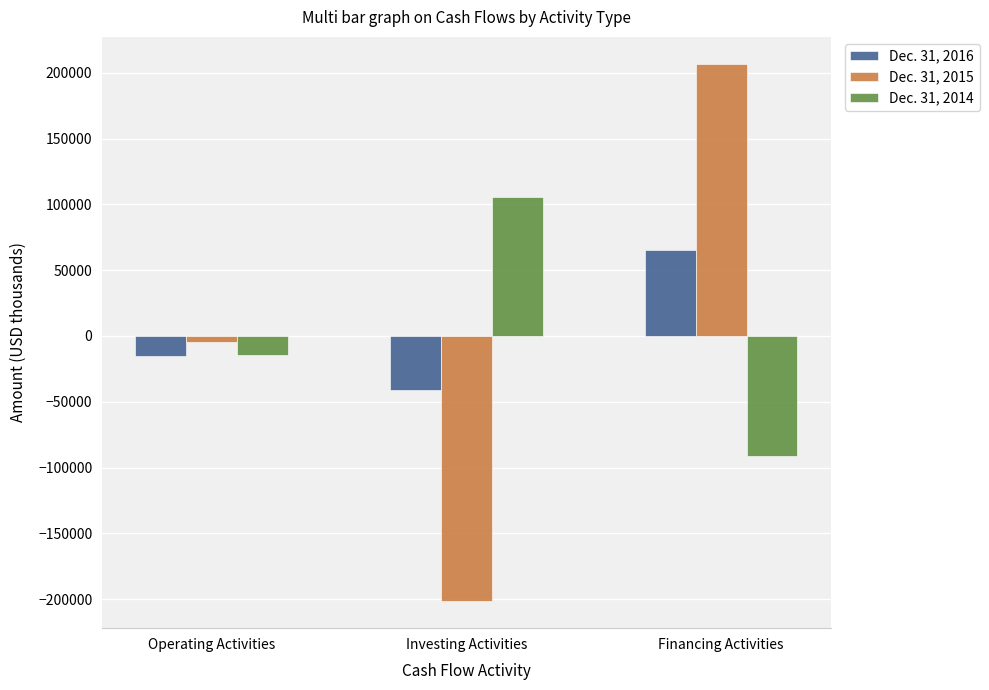

What is the label of the 3rd bar from the right?

Operating Activities